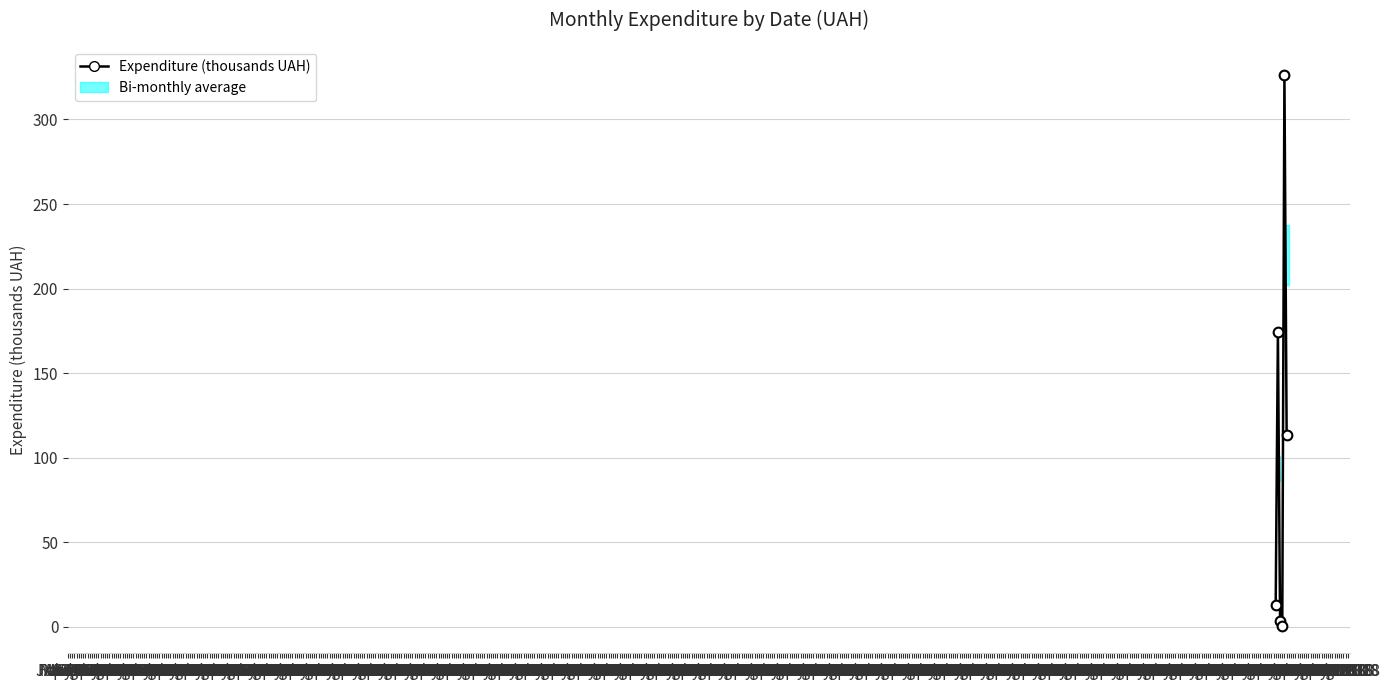

What is the smallest value displayed?

0.6